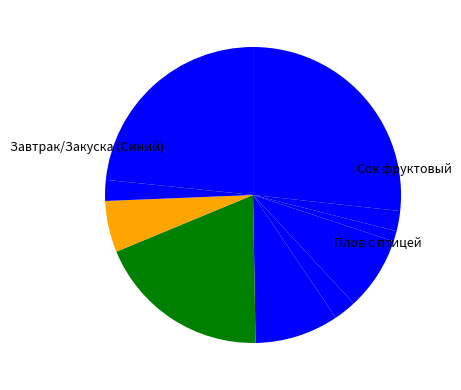

How many slices are in this pie chart?

10